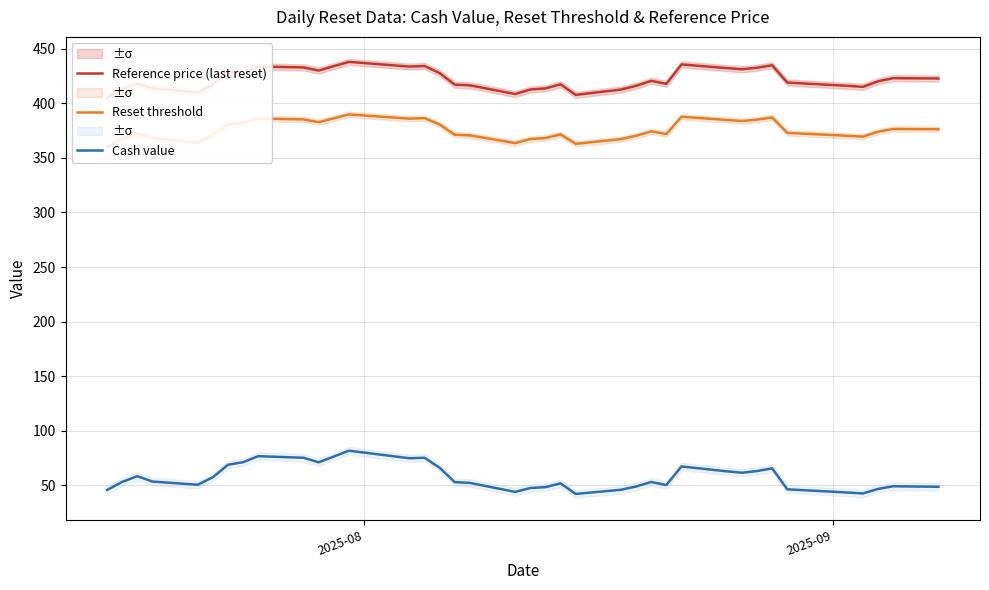

Which series has the largest total across all categories?

Reference price (last reset)